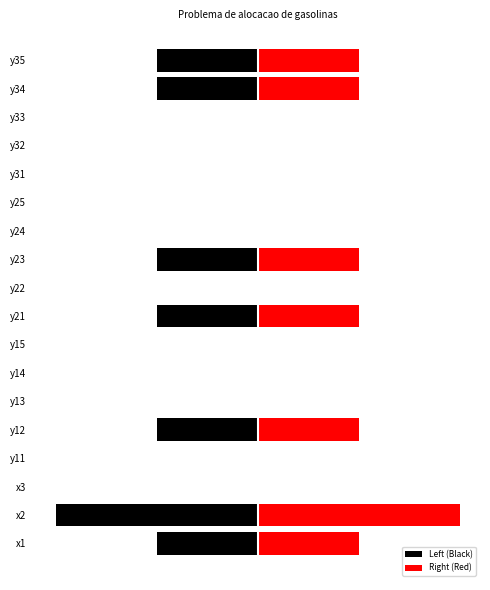

Rank the series by their maximum value, from highest to lowest.

Right (Red), Left (Black)